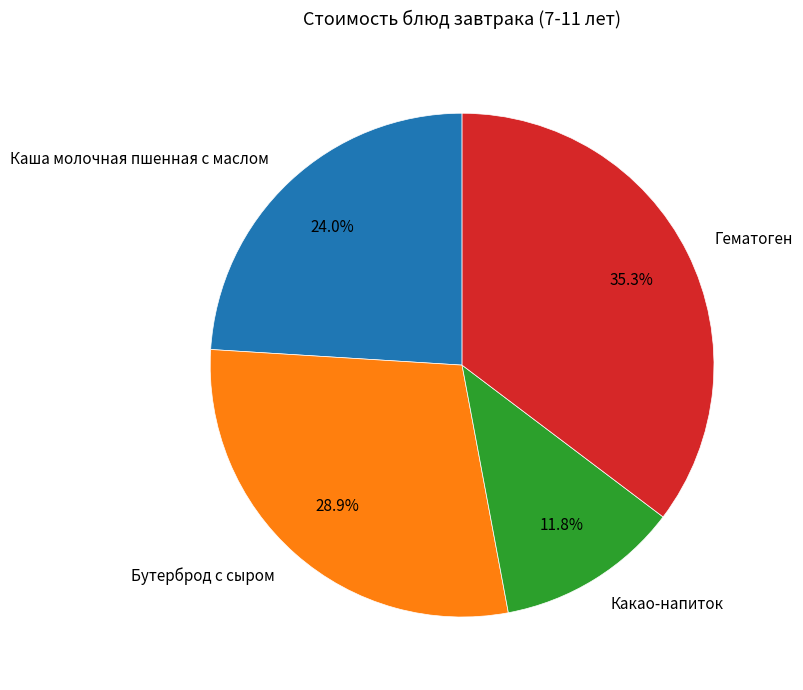

Between Каша молочная пшенная с маслом and Бутерброд с сыром, which is larger?

Бутерброд с сыром